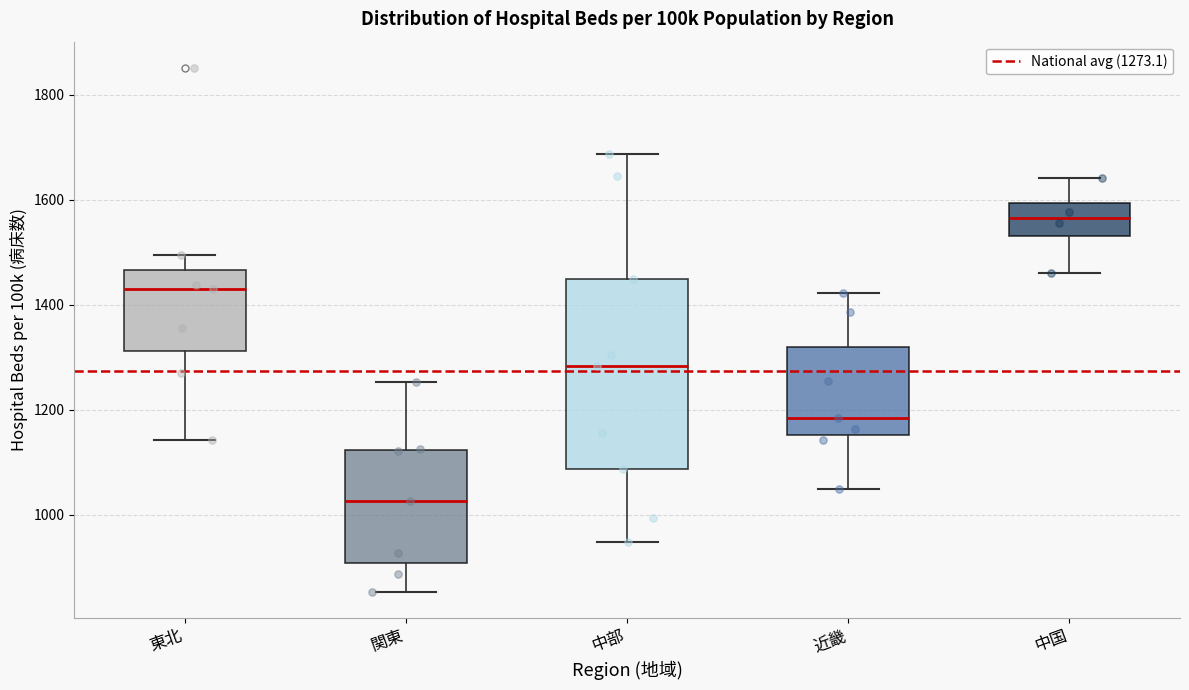

Comparing the boxes themselves (not the whiskers), which one is the tallest?

中部